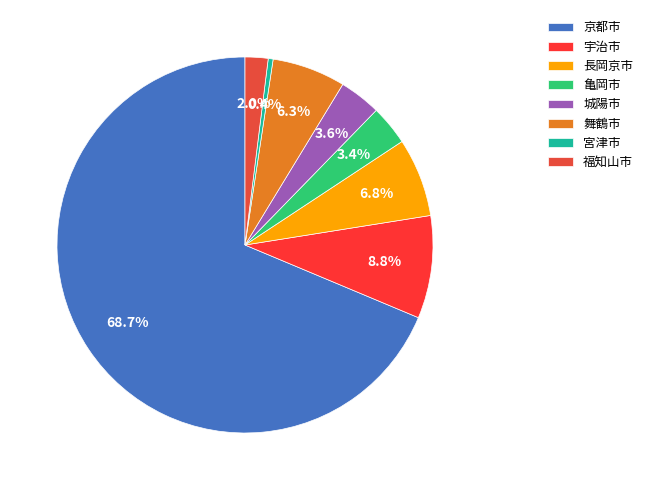

The 長岡京市 slice represents 18% of the pie. True or false?

False